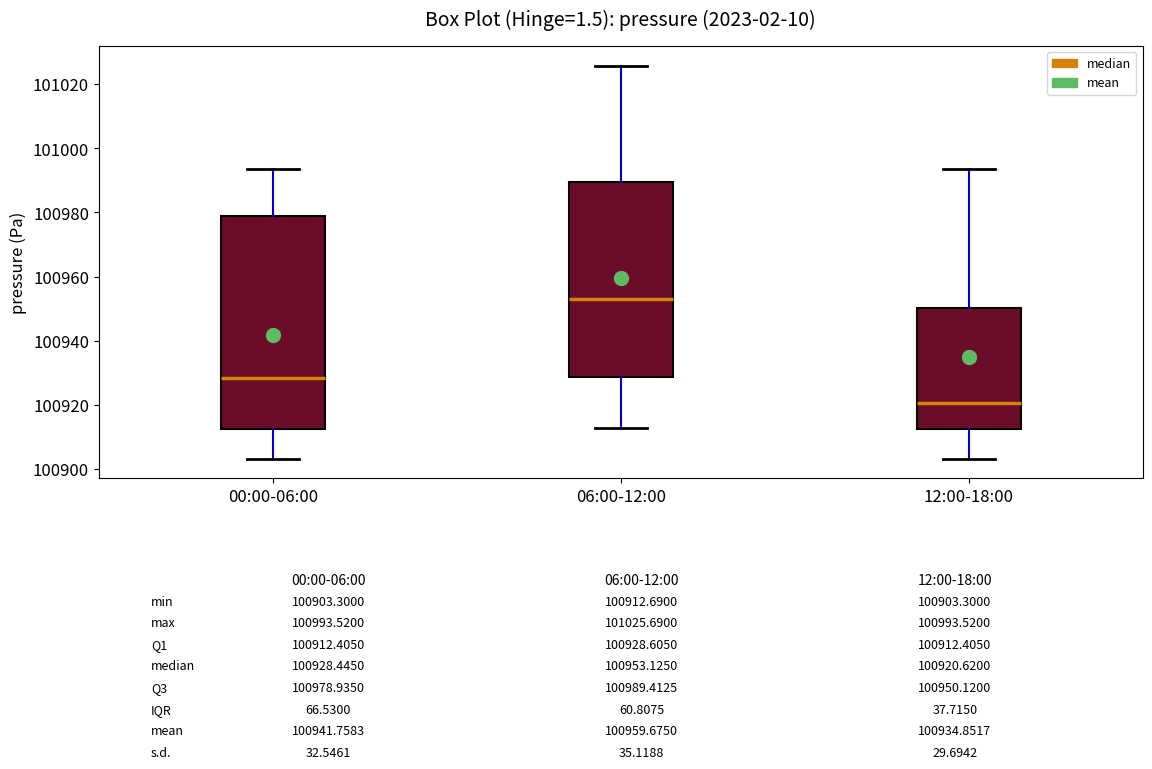

Which box has the highest median line?

06:00-12:00